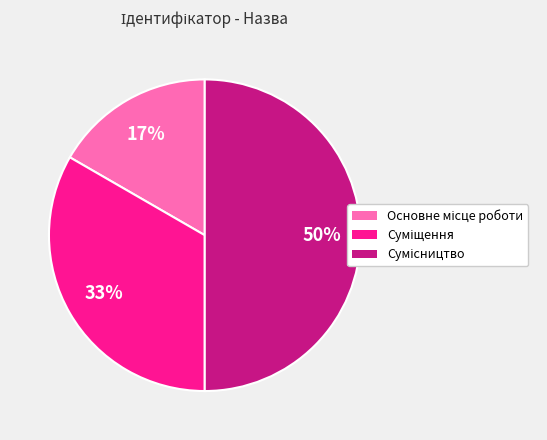

To the nearest percent, what is the average slice percentage?

33%